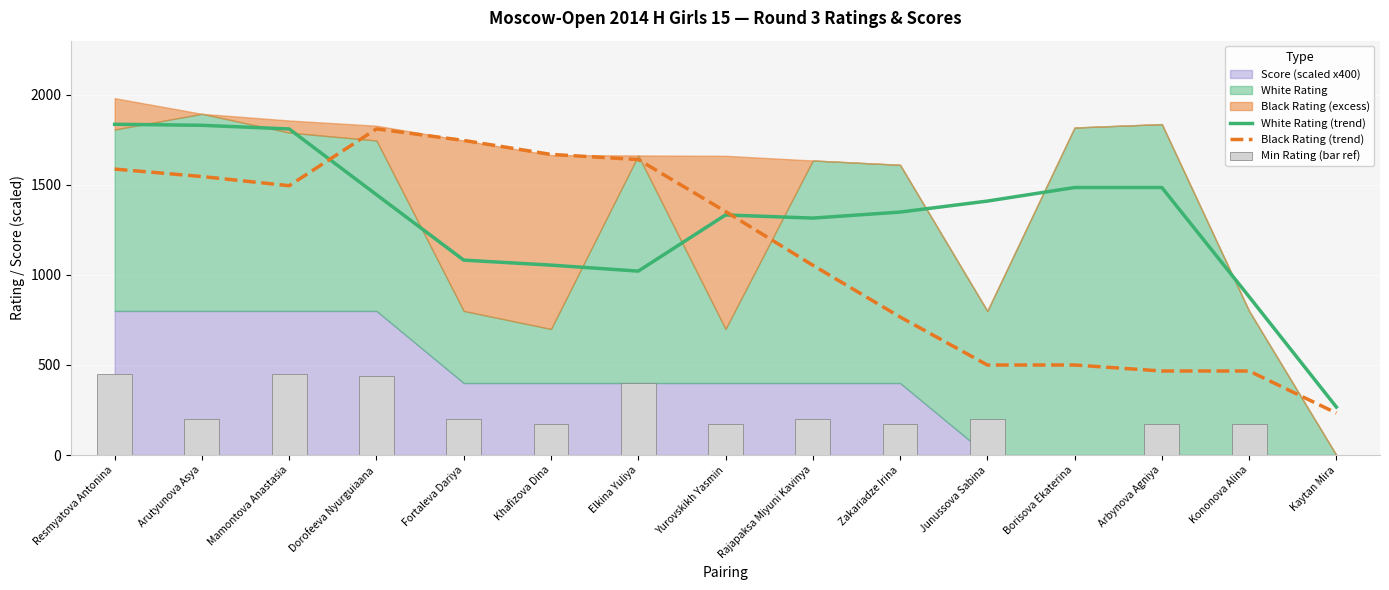

Which category has the lowest value in the White Rating (trend) series?

Kaytan Mira